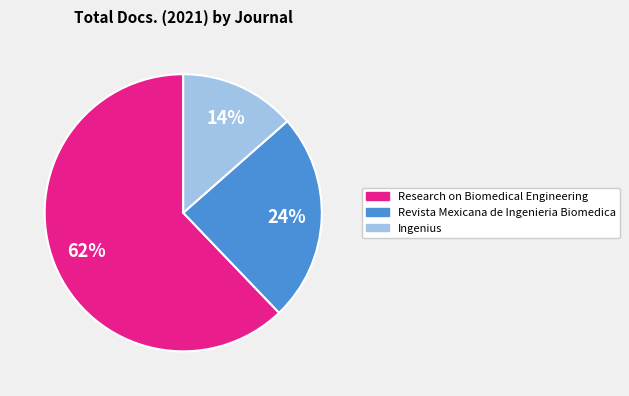

Does Research on Biomedical Engineering represent more than half of the total?

Yes